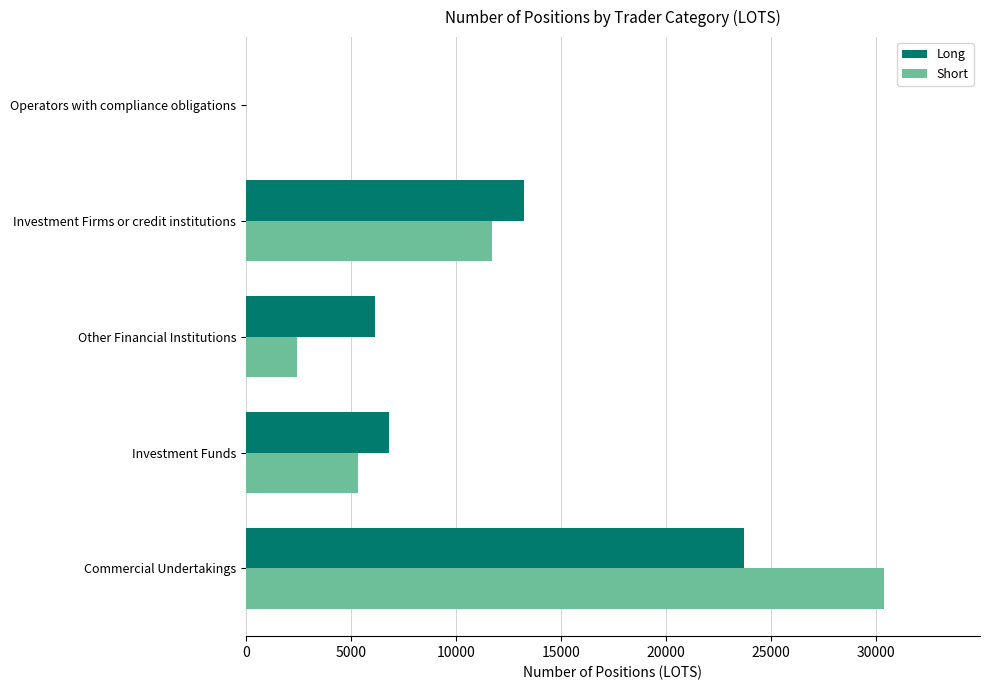

What is the sum of all Short values?

49888.1